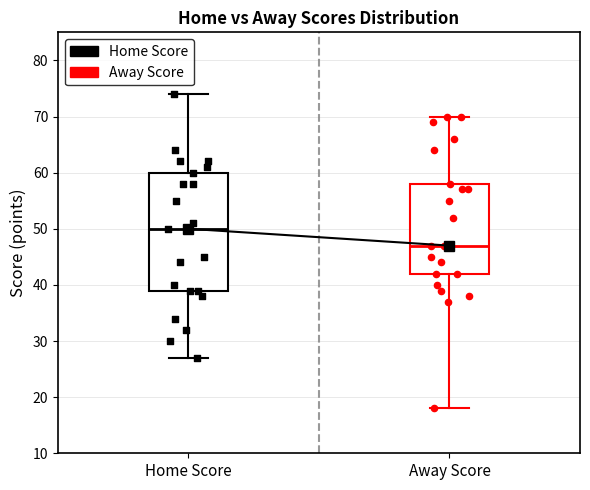

Reading left to right, read every box against the y-axis: the position of its median line, the range the box covers, and the ends of its whiskers. The values are not printed on the chart, so give them approximately, as read against the axis.

Home Score: median 50, box 39 to 60, whiskers 27 to 74
Away Score: median 47, box 42 to 58, whiskers 18 to 70